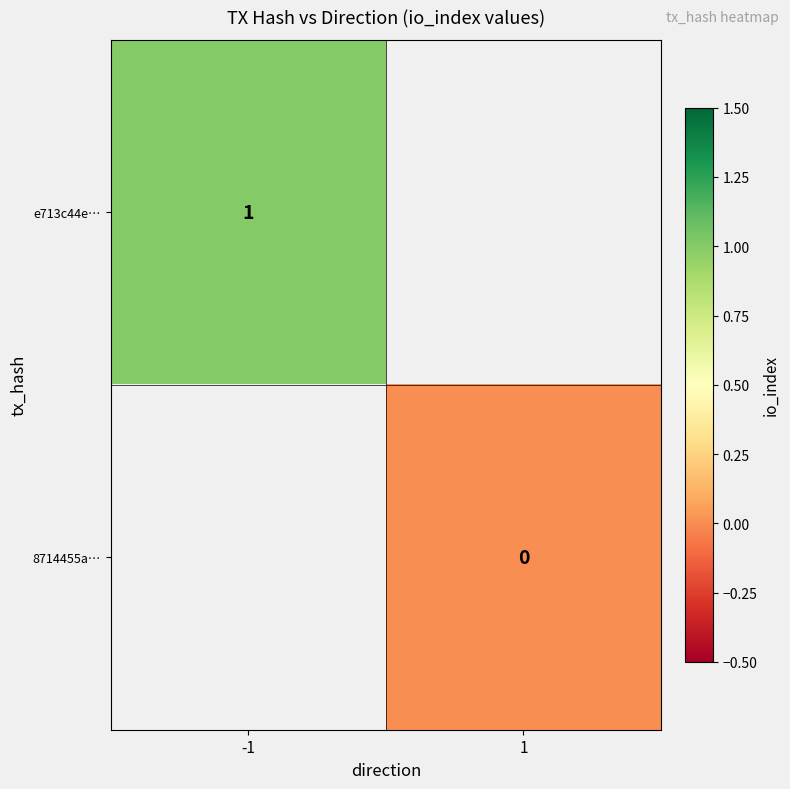

How many distinct data groups are displayed?

2